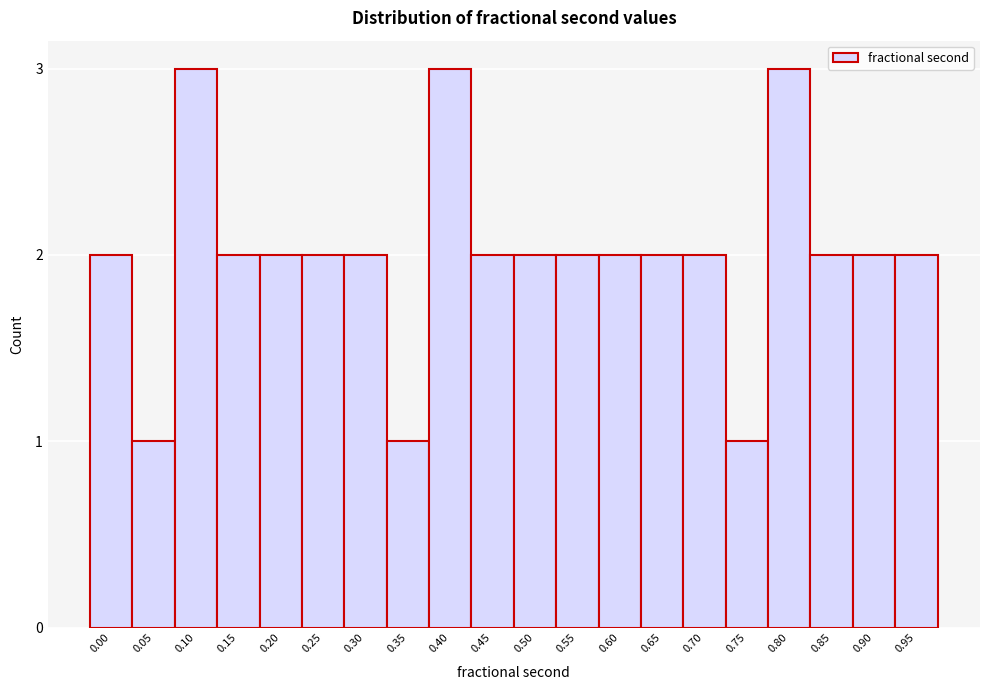

Reading left to right, transcribe all the data shown in this chart.

2	1	3	2	2	2	2	1	3	2	2	2	2	2	2	1	3	2	2	2